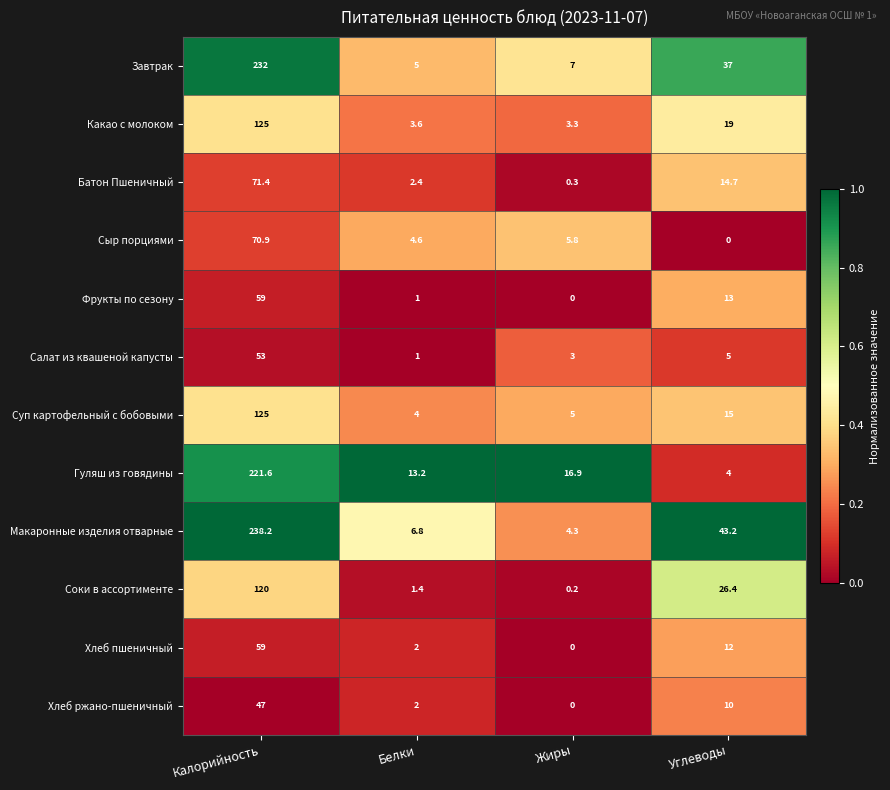

Where is Завтрак nearest to the value 118?

Углеводы